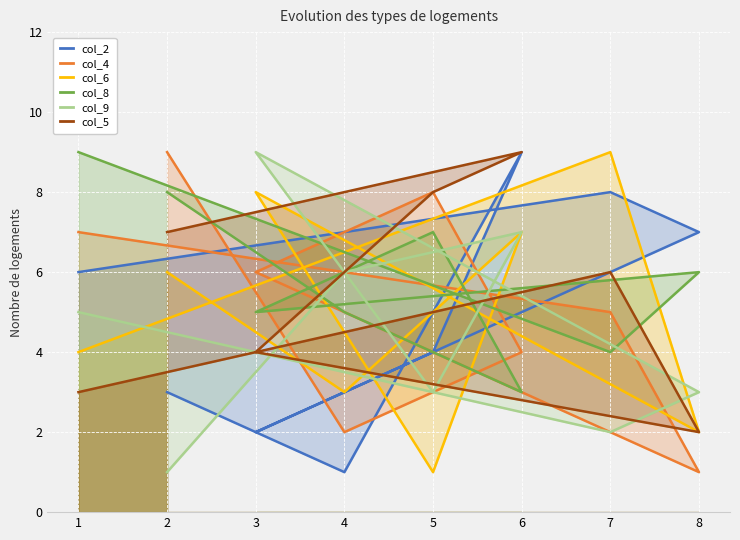

Where is col_5 nearest to the value 5?

7